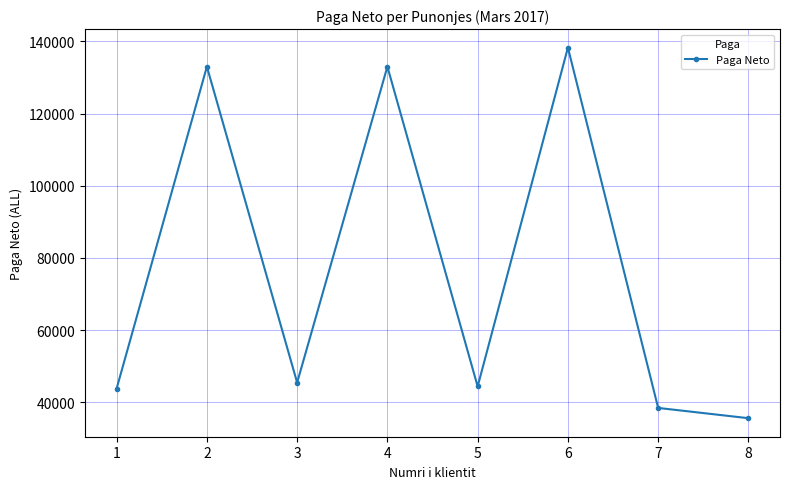

What is the difference between the maximum and minimum values?

102679